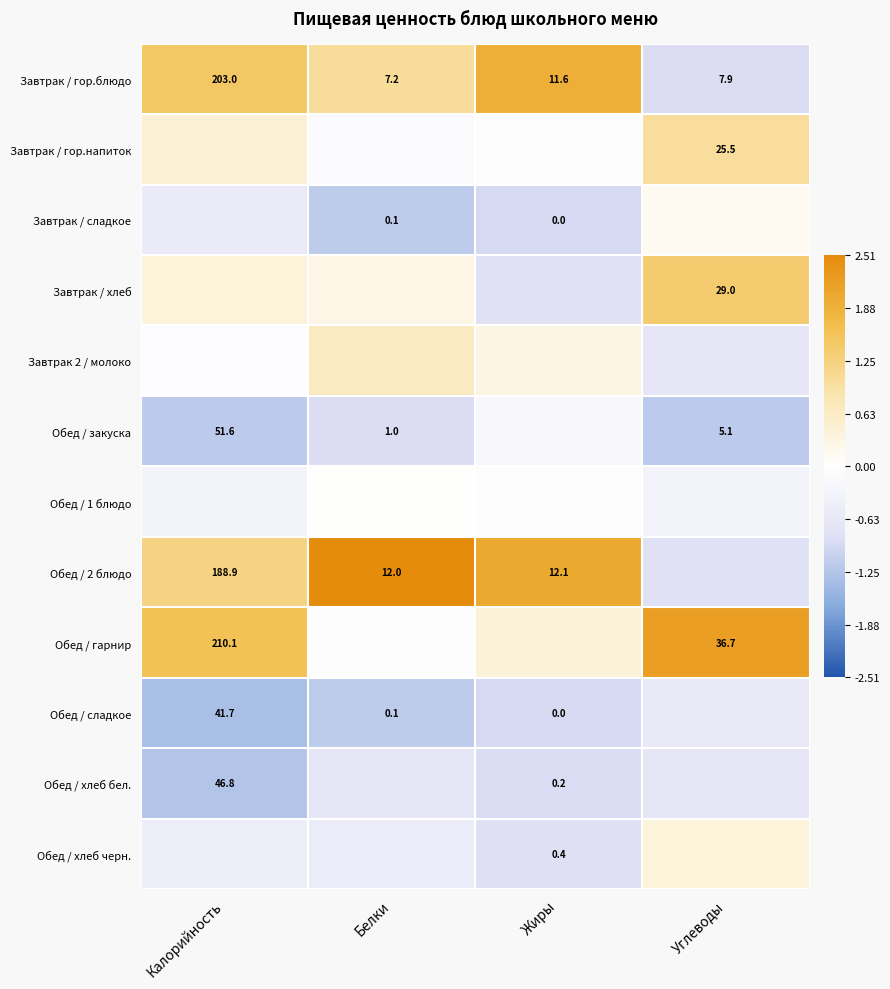

What is the greatest value displayed?

2.5